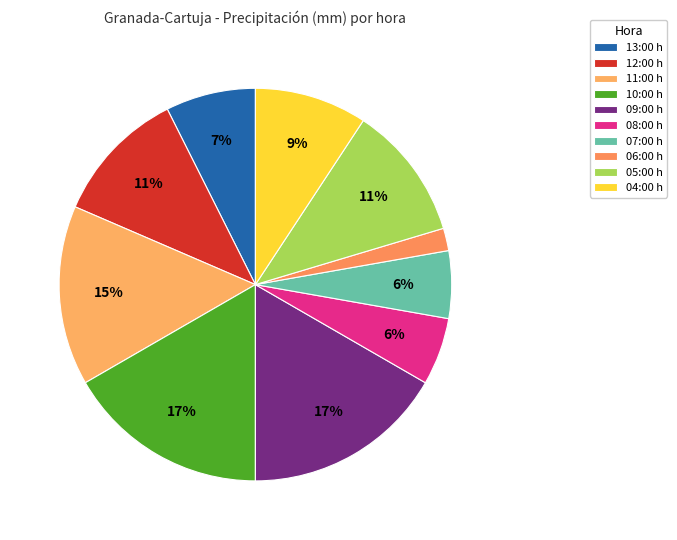

Does 04:00 represent more than half of the total?

No